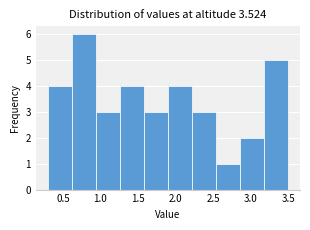

Which range on the x-axis has the tallest bar?

0.62 to 0.94